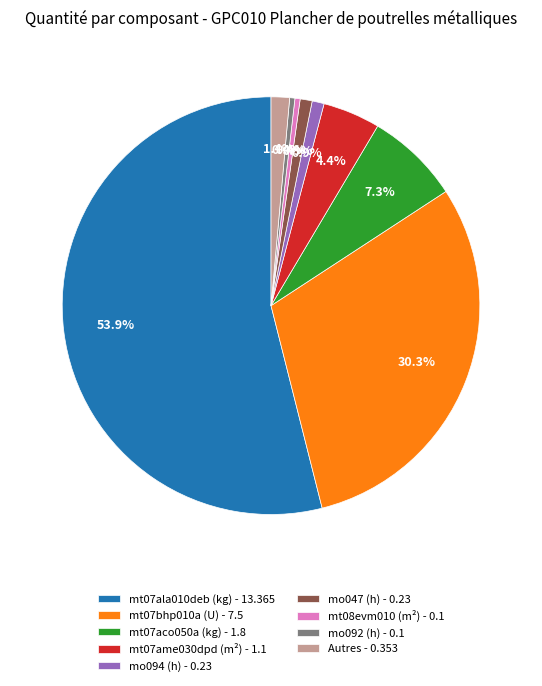

Which slice is the largest?

mt07ala010deb (kg) - 13.365